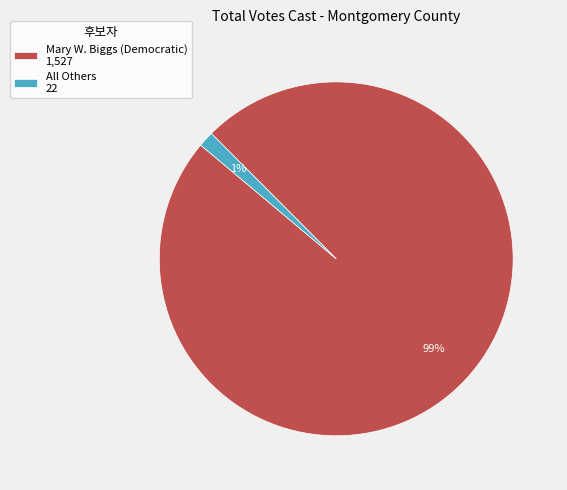

Is the sum of All Others and Mary W. Biggs (Democratic) greater than half?

Yes